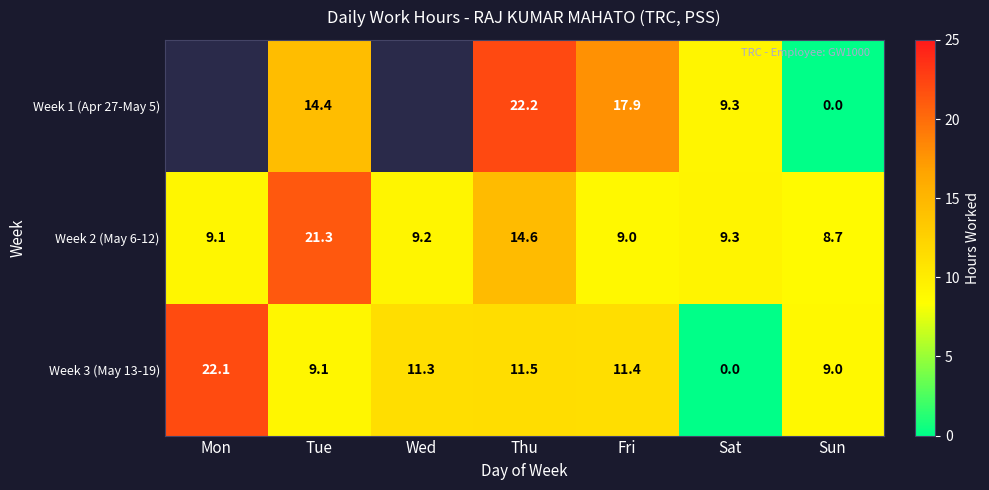

Between Mon and Tue, which is larger?

Tue